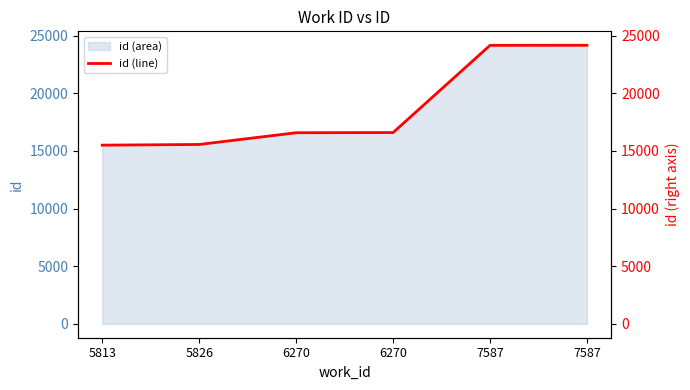

What is the ratio of the value at 6270 to the value at 5826?

1.1